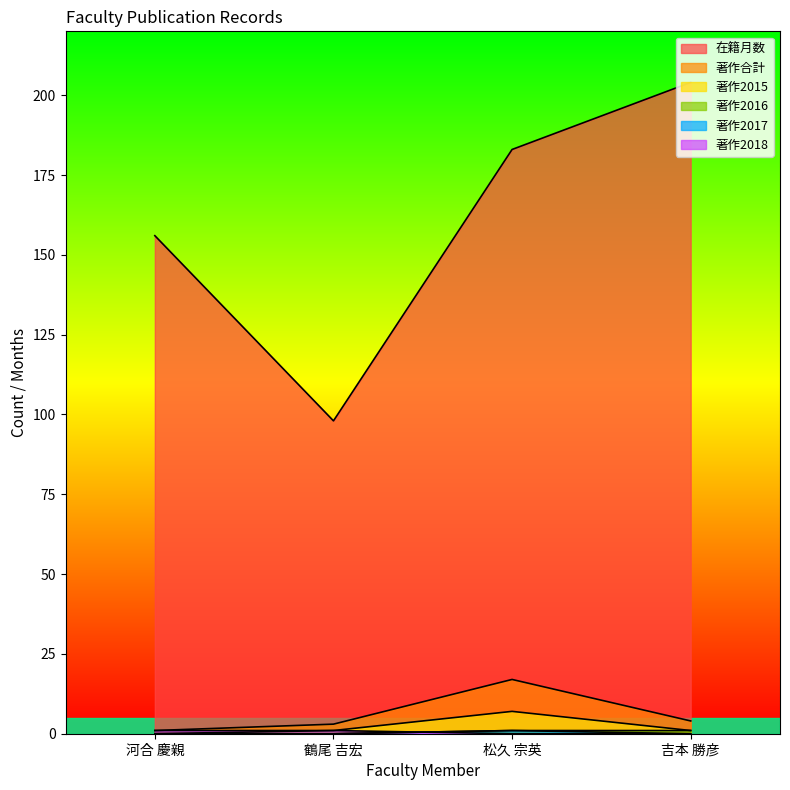

Which series has the widest spread of values?

在籍月数